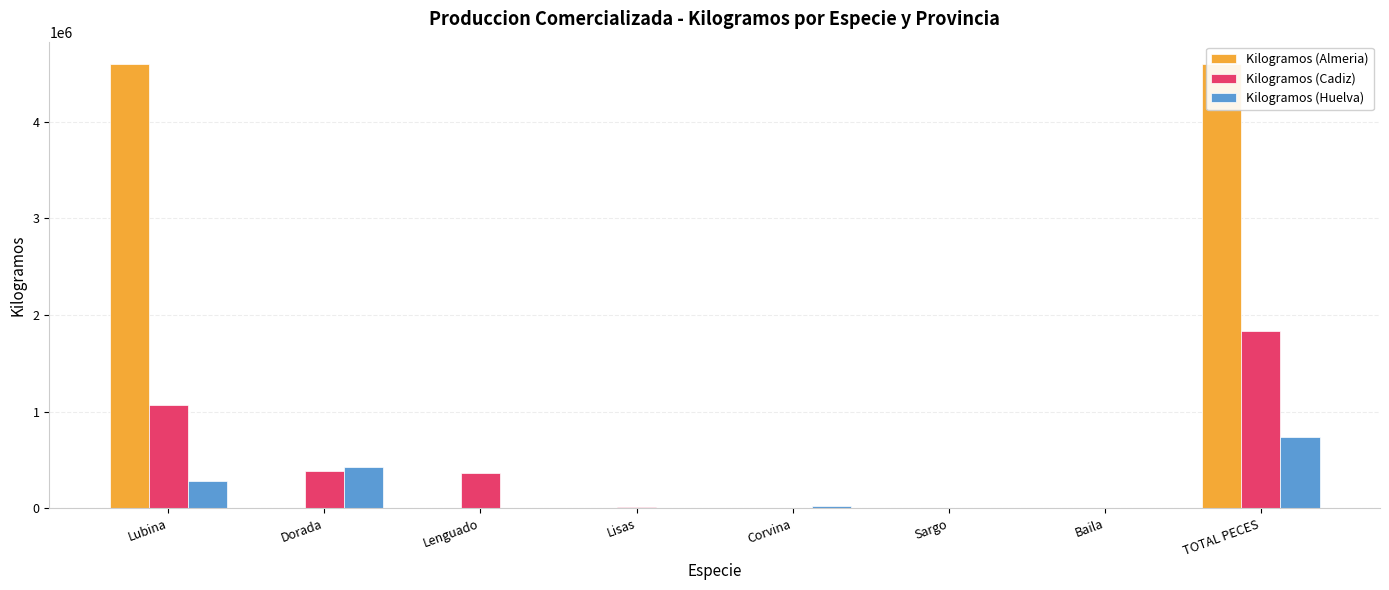

Between Dorada and Baila, which series saw the biggest shift?

Kilogramos (Huelva)